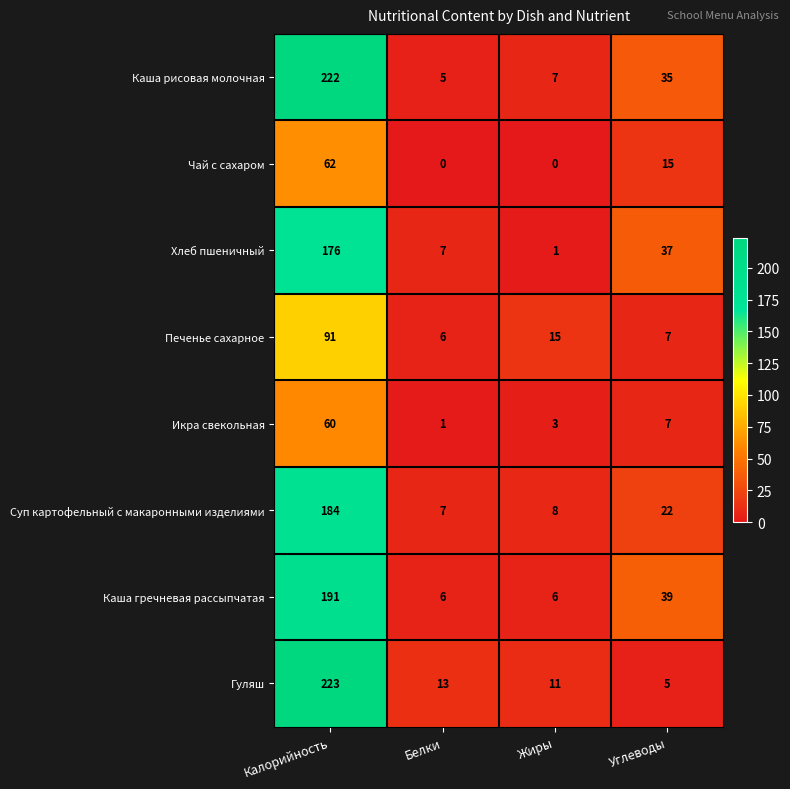

Which series changed the most between Белки and Углеводы?

Каша гречневая рассыпчатая